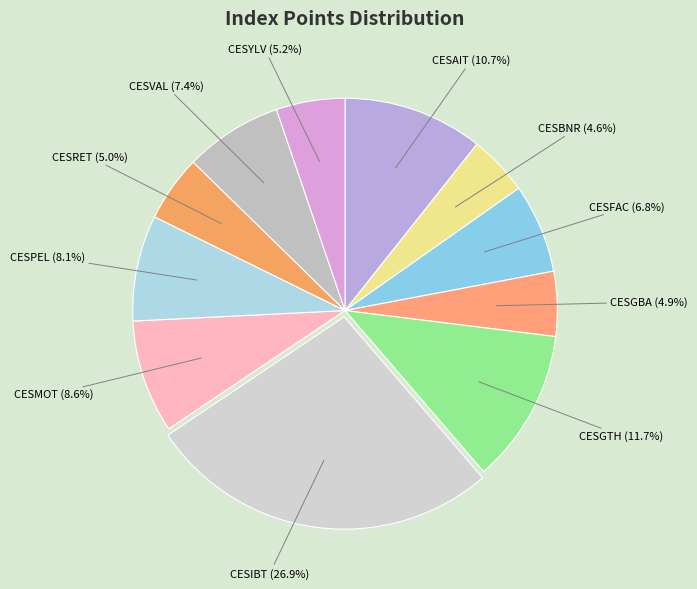

Count the number of slices in the pie.

11